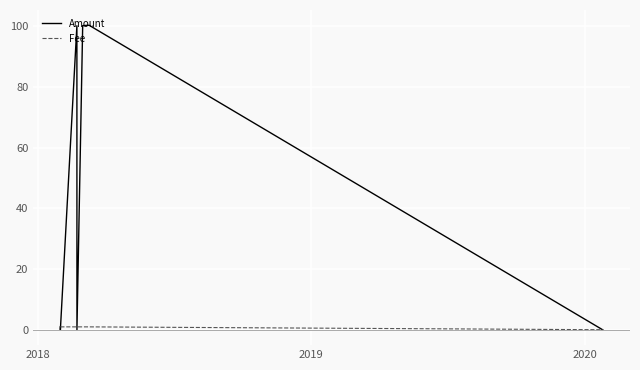

Rank the series by their maximum value, from highest to lowest.

Amount, Fee